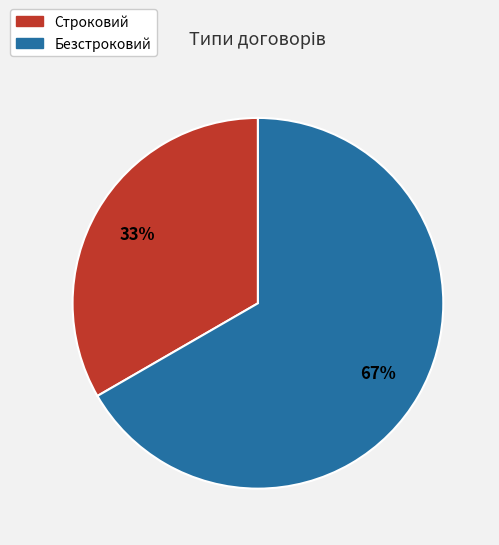

To the nearest percent, what is the combined percentage of Строковий and Безстроковий?

100%